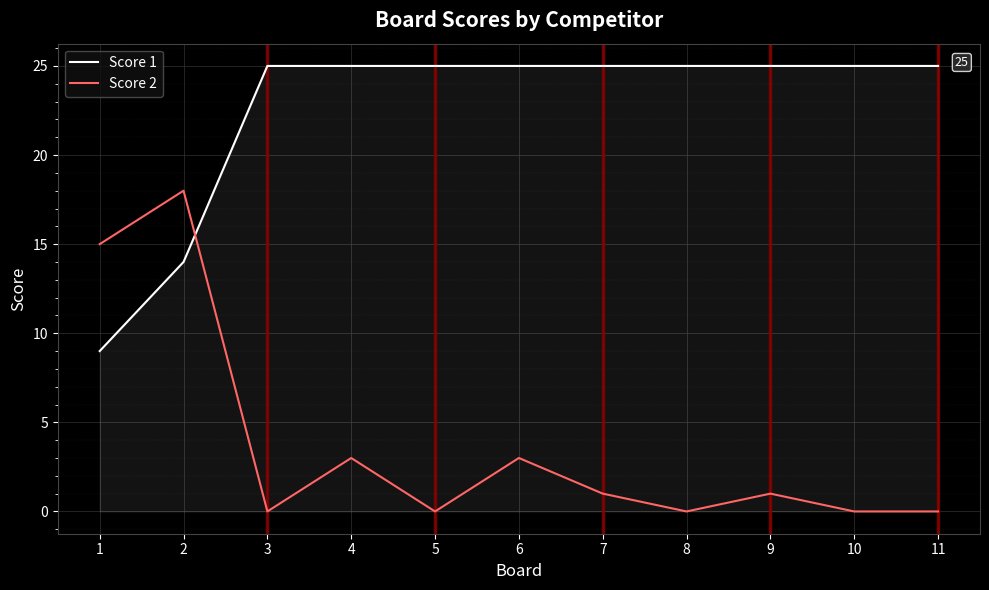

Does the chart display data point markers on the line(s)?

No